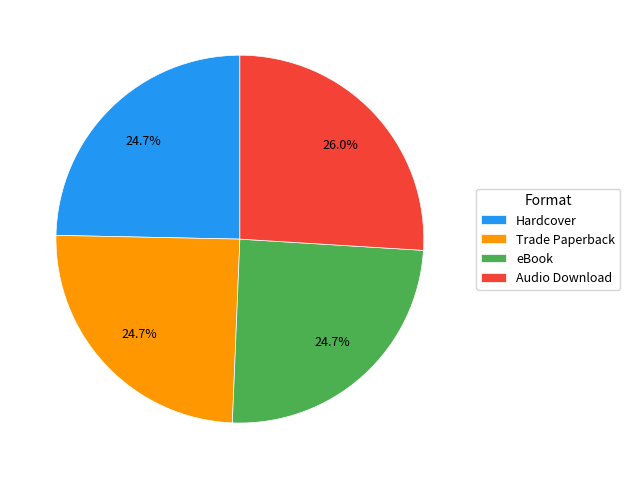

Does Audio Download account for over 50% of the chart?

No